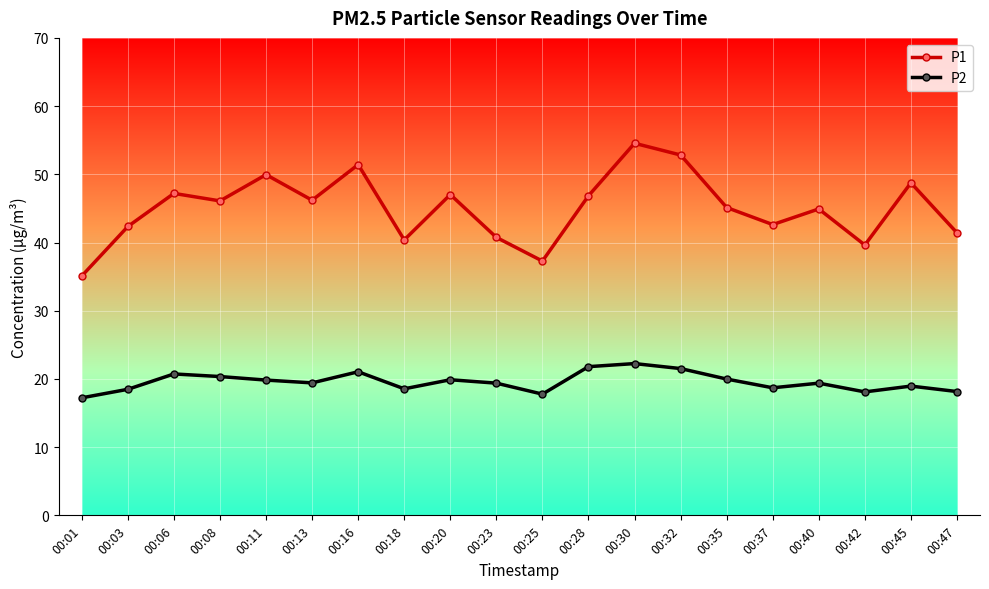

What is the smallest value displayed?

17.2